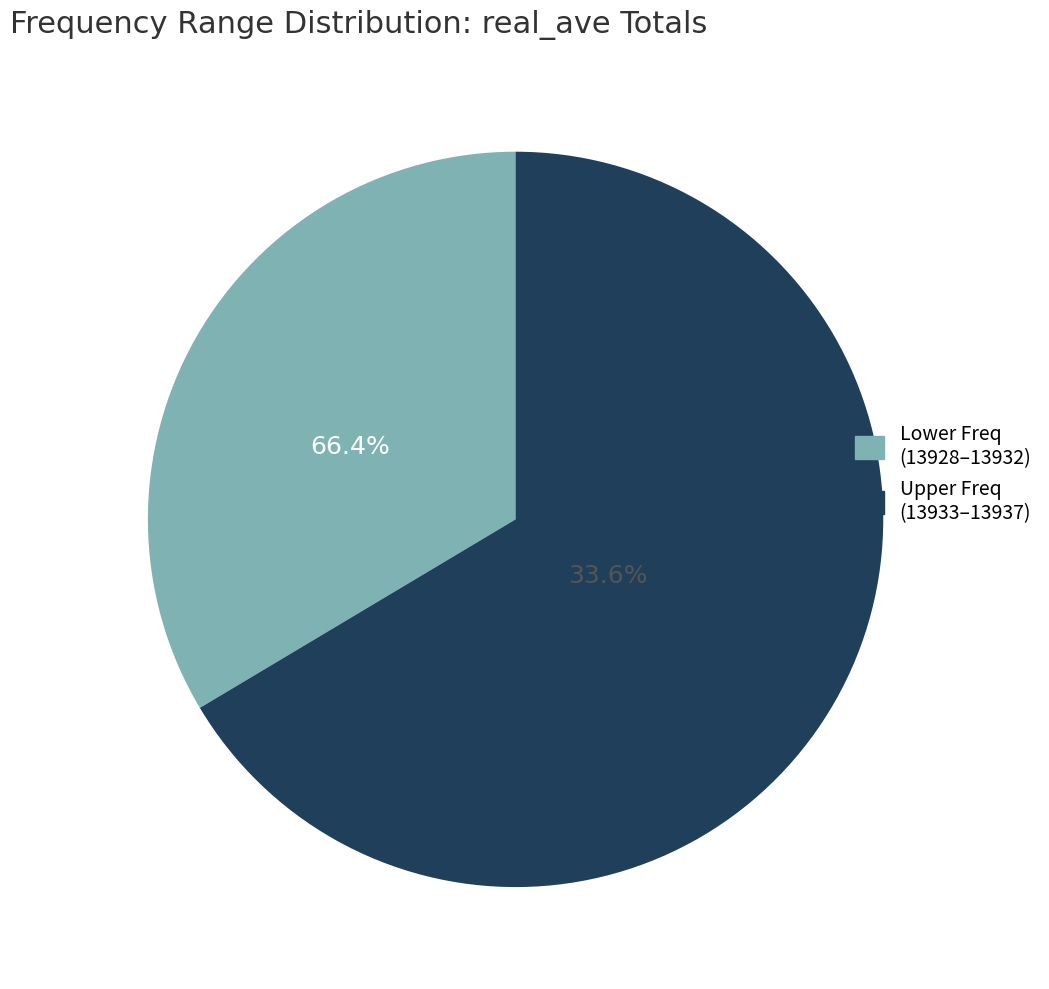

Is it true that 13929 is 25% of the pie?

False